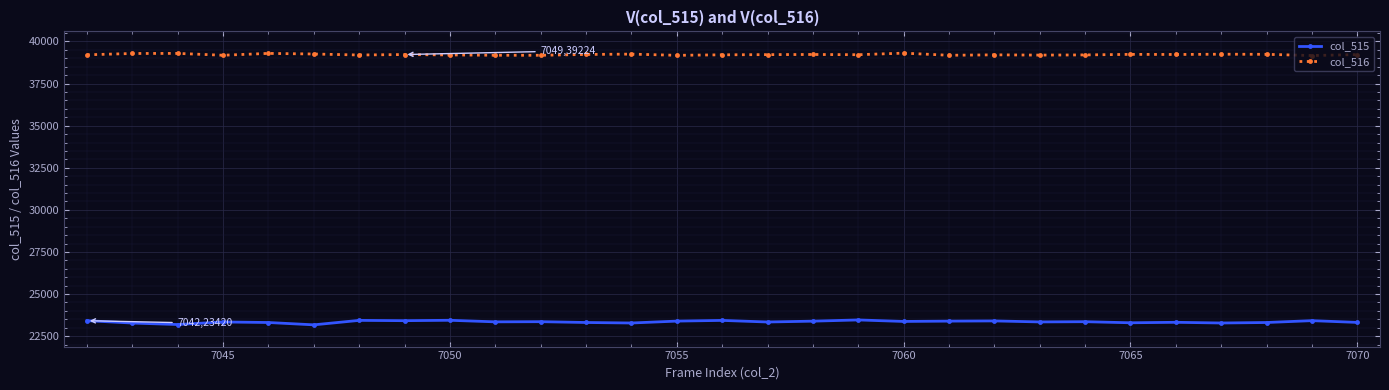

Rank the series by their average value, from highest to lowest.

col_516, col_515